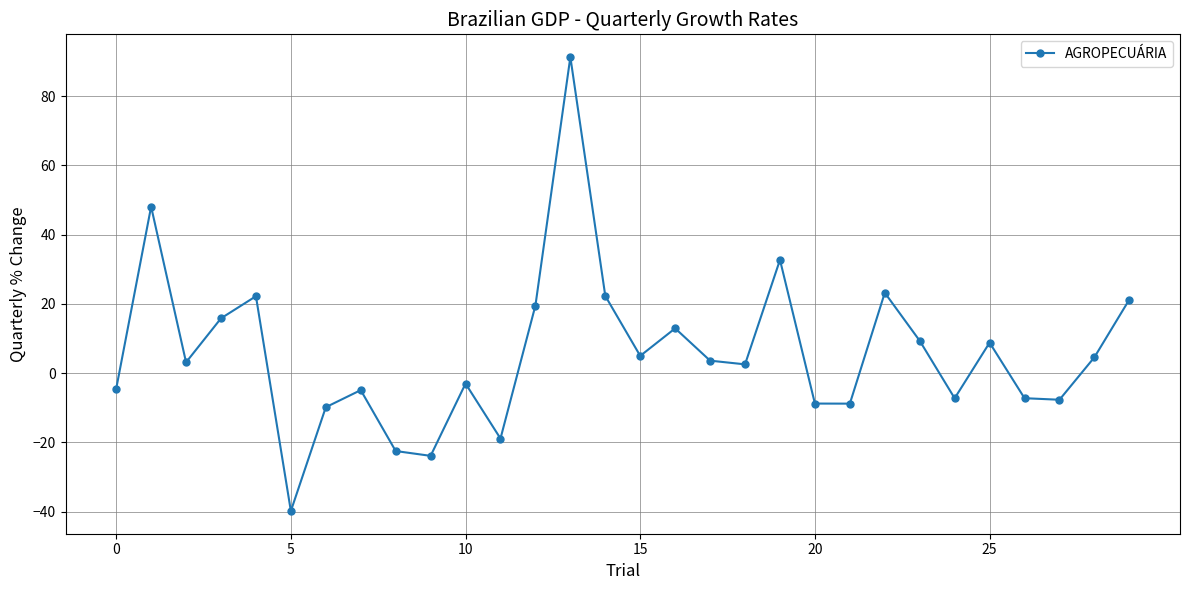

What is the sum of all values?

178.5